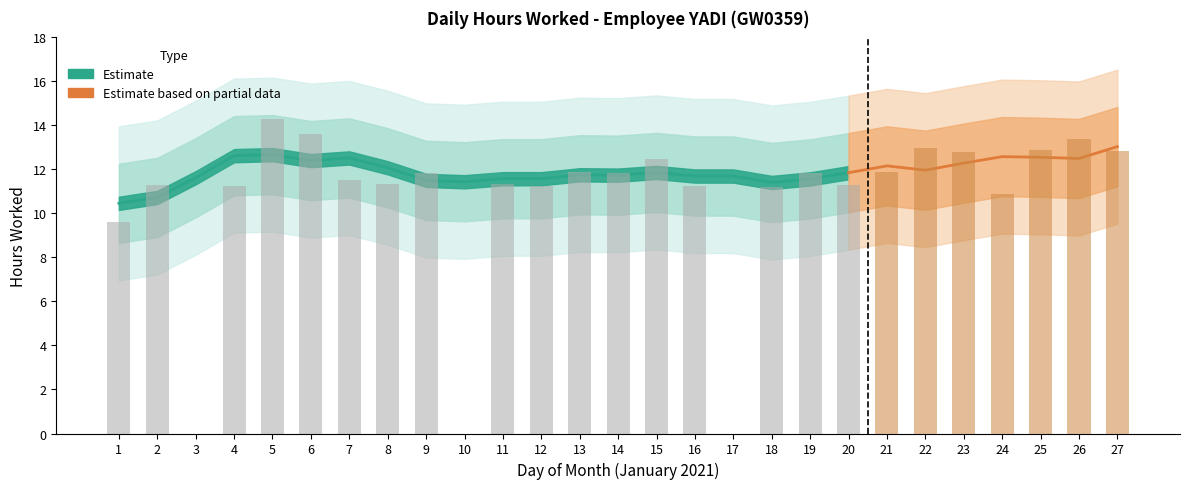

What is the value of the 2nd bar from the left?

11.3